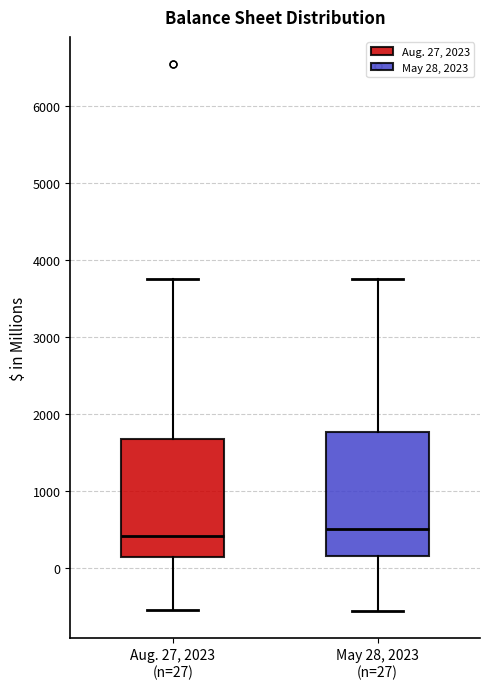

Where is the upper edge of the box for Aug. 27, 2023 (n=27) on the y-axis? The values are not printed on the chart, so give them approximately, as read against the axis.

1700